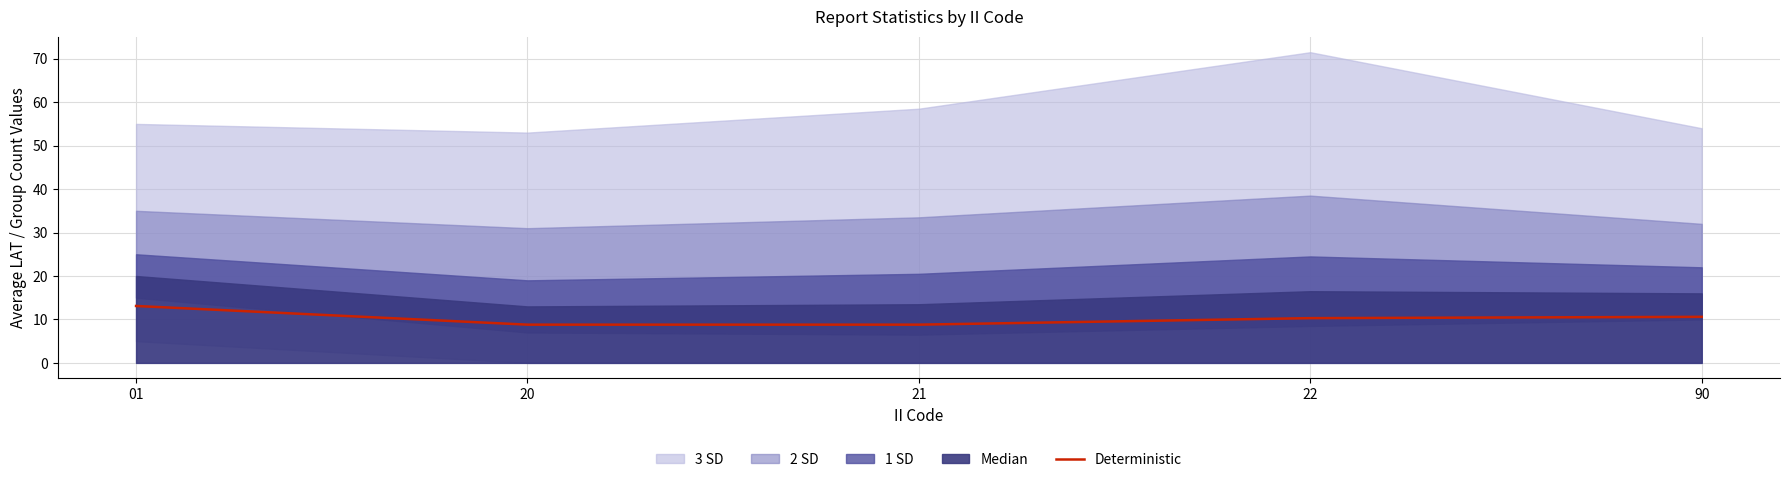

What is the ratio of the value at 20 to the value at 90?

0.8